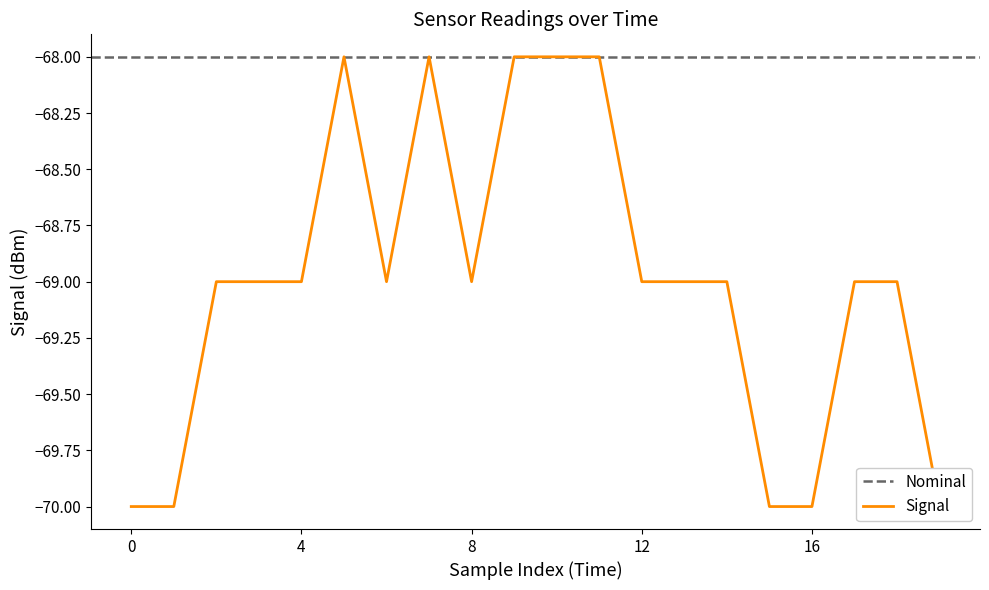

How many data points does each series have?

20